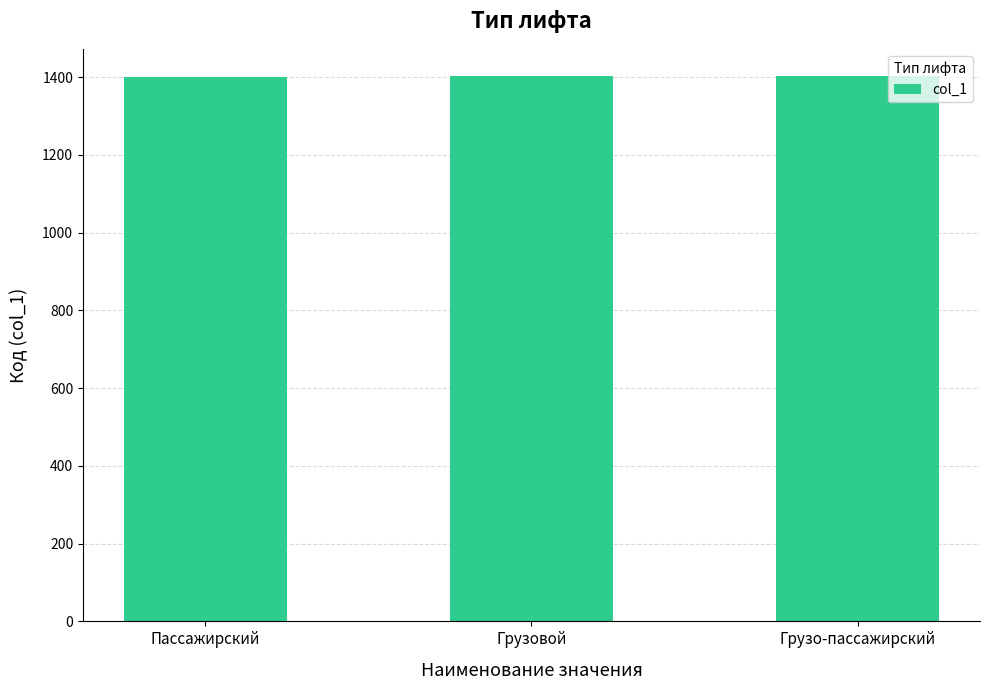

Approximately how many times larger is the value at Грузовой compared to Грузо-пассажирский?

1.0